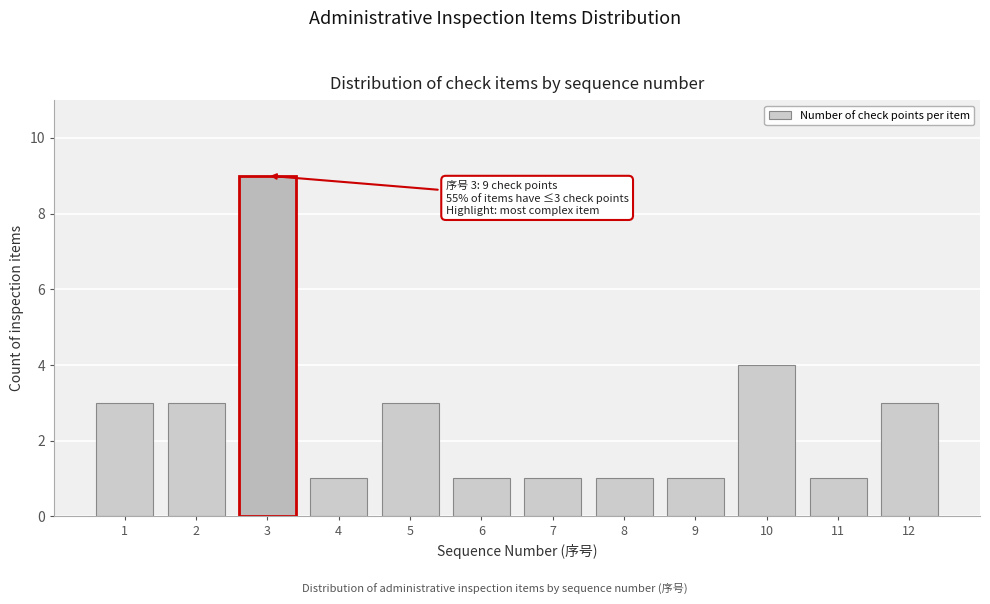

Reading left to right, what are all the values shown in this chart?

1=3	2=3	3=9	4=1	5=3	6=1	7=1	8=1	9=1	10=4	11=1	12=3